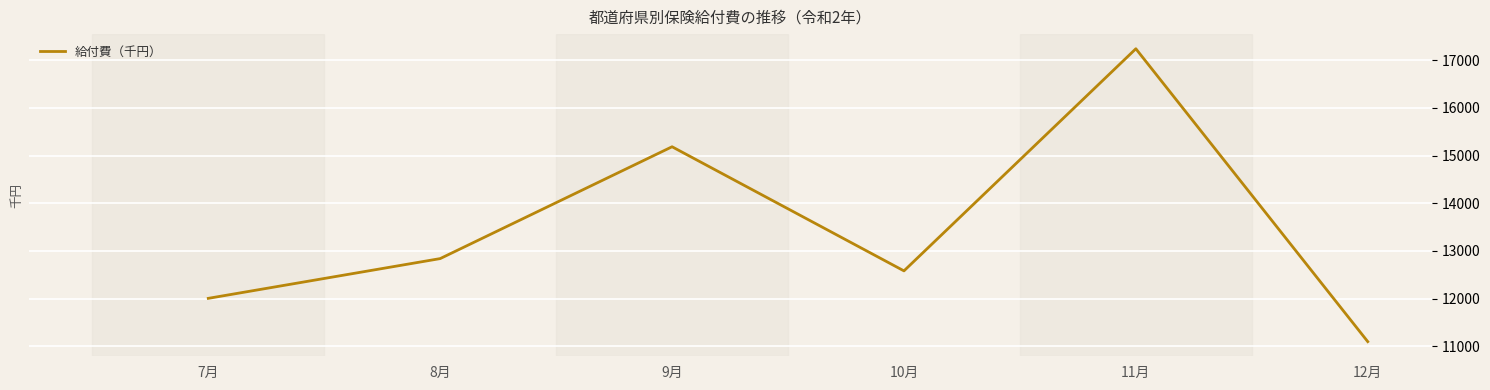

Reading left to right, what are all the values shown in this chart?

12007.3	12840.2	15183.4	12583.0	17236.6	11100.6